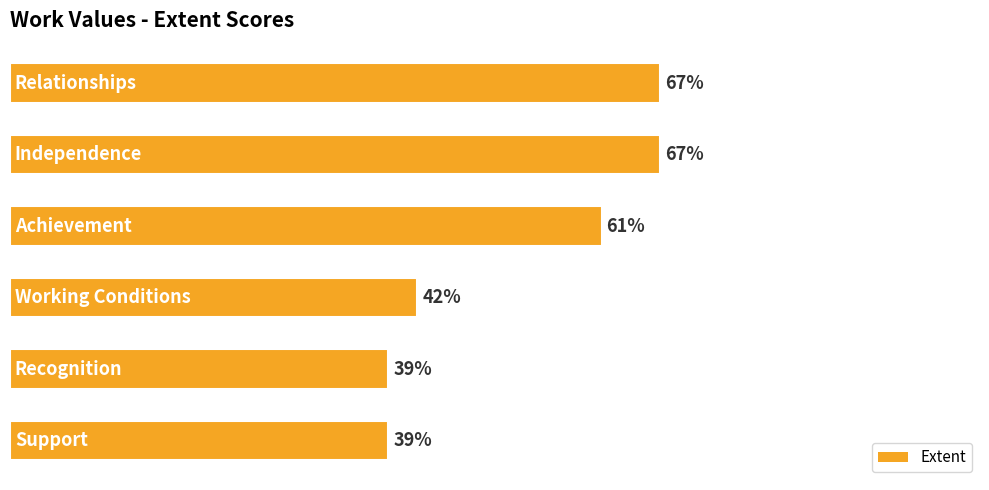

Does the chart contain any negative values?

No